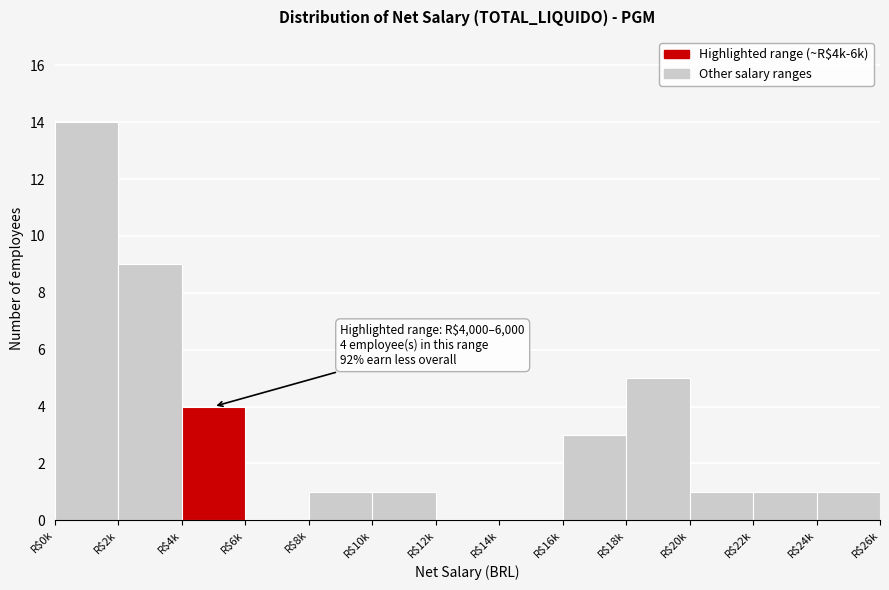

Is it true that the value at R$22k is 2?

False